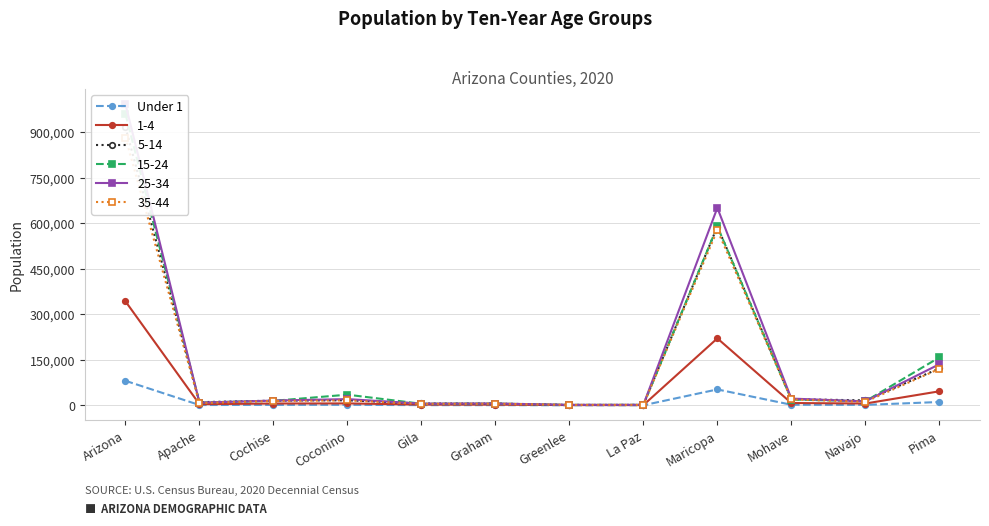

At which category does the data reach its first local valley?

Apache